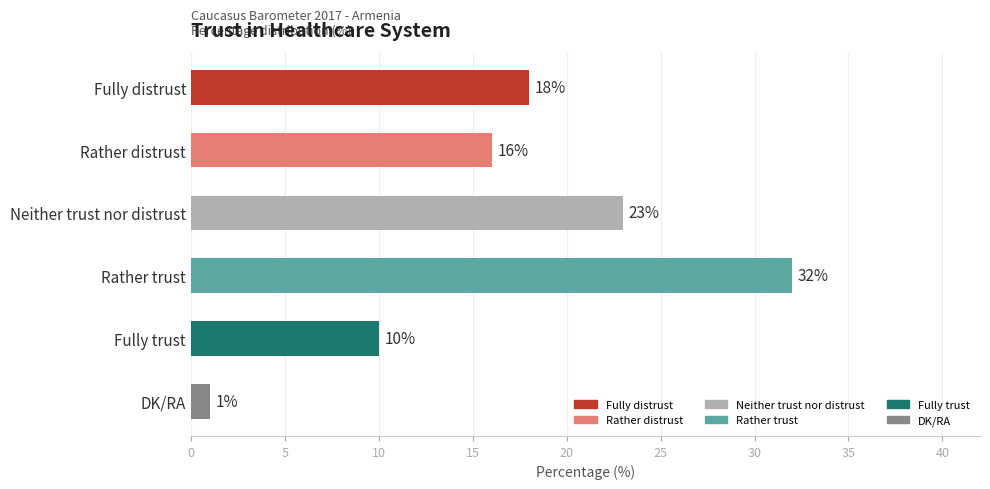

How many values are below 18?

3